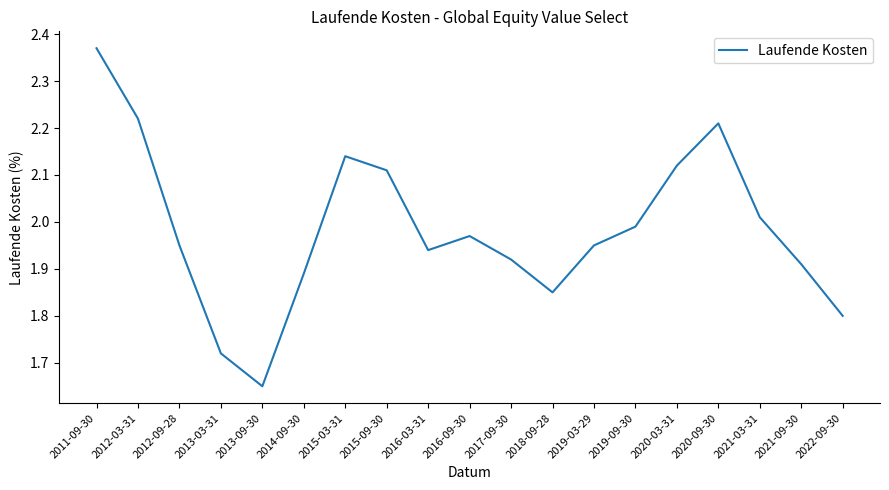

Count the number of data series in this chart.

1